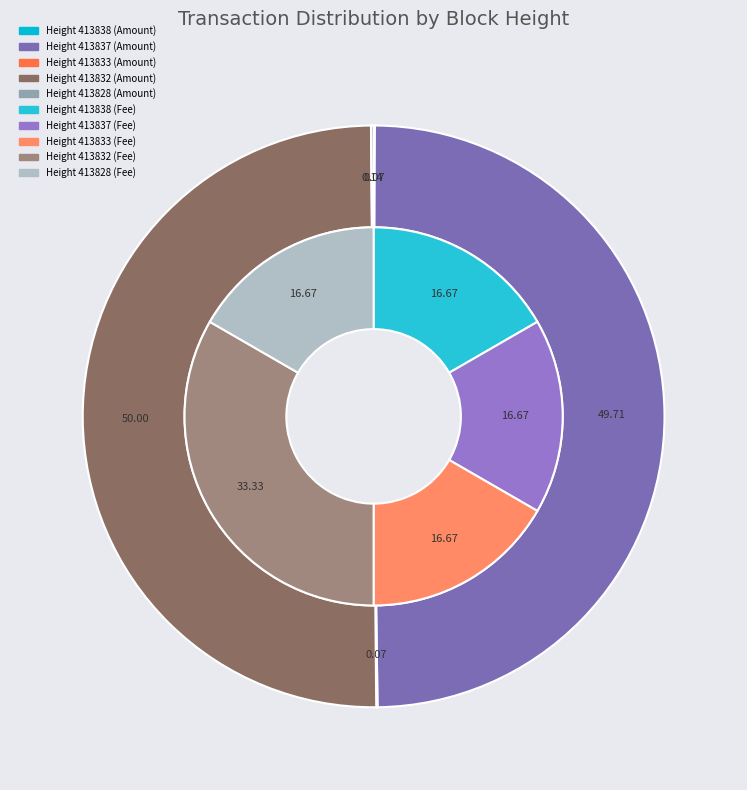

What portion of the pie excludes 413838?

100.0%